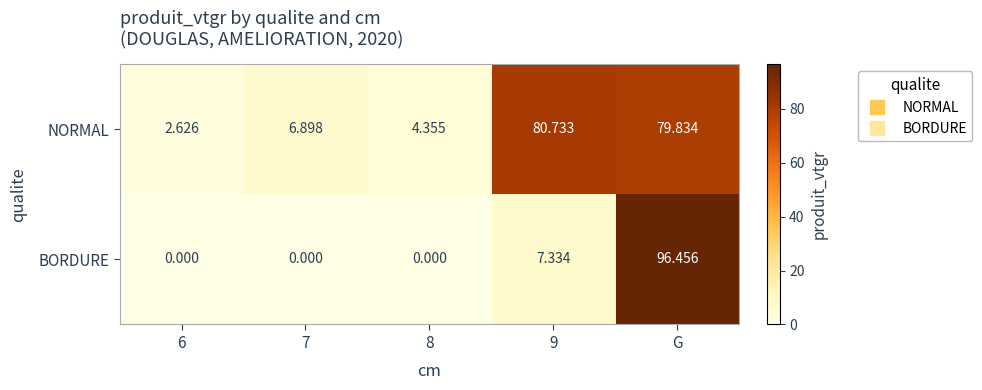

Rank the series by their average value, from lowest to highest.

BORDURE, NORMAL